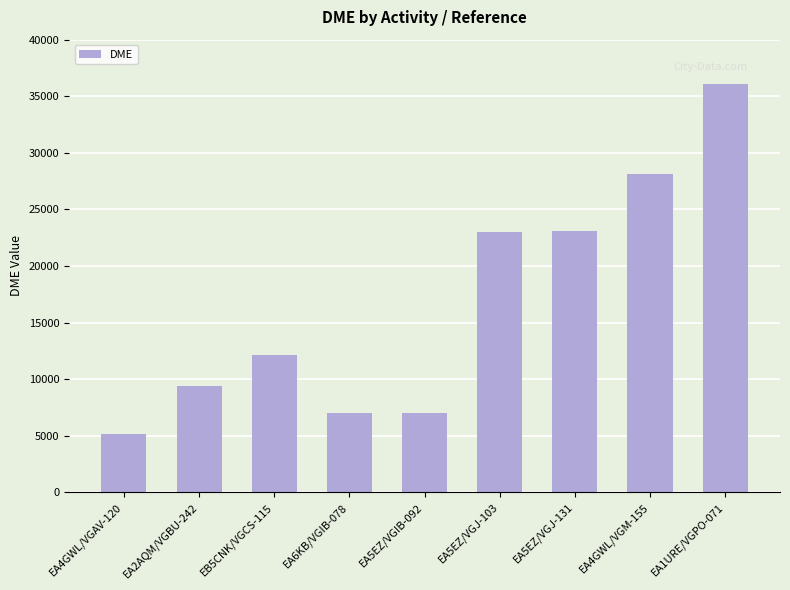

Which label corresponds to the smallest value in the chart?

EA4GWL/VGAV-120